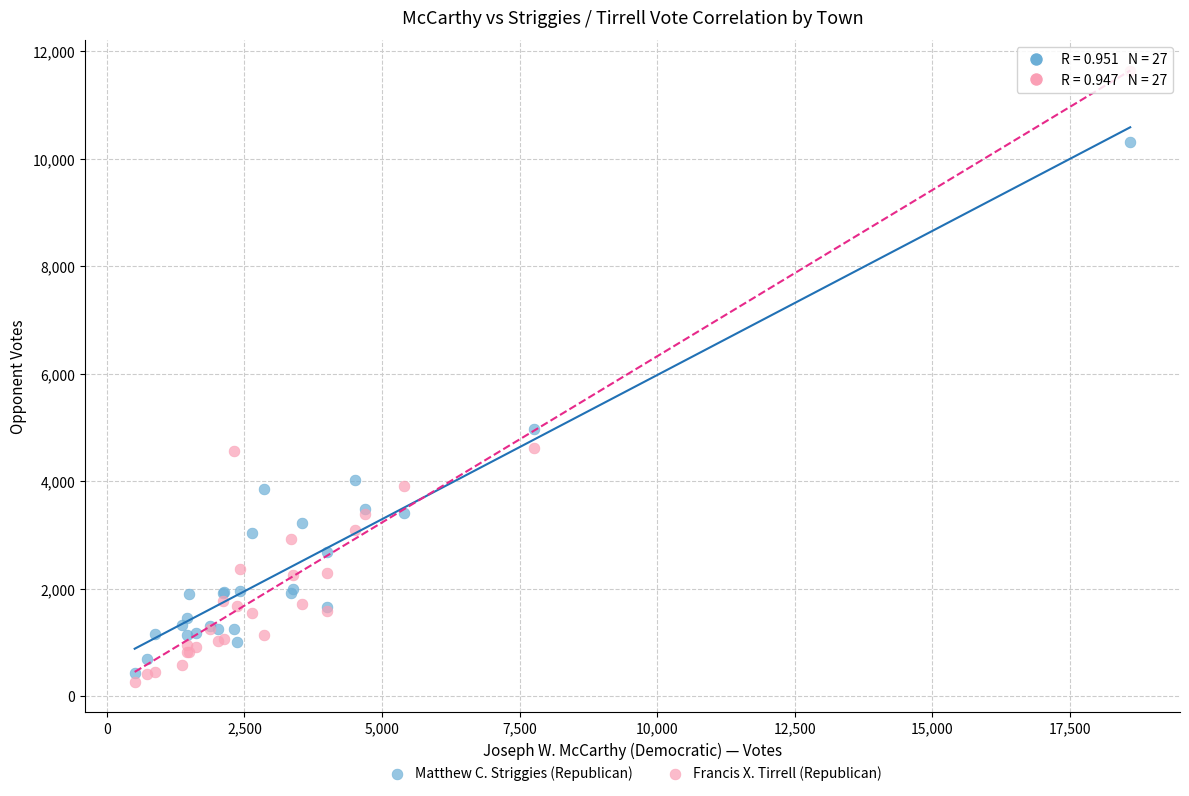

Which series contains the highest Y value?

Francis X. Tirrell (Republican)